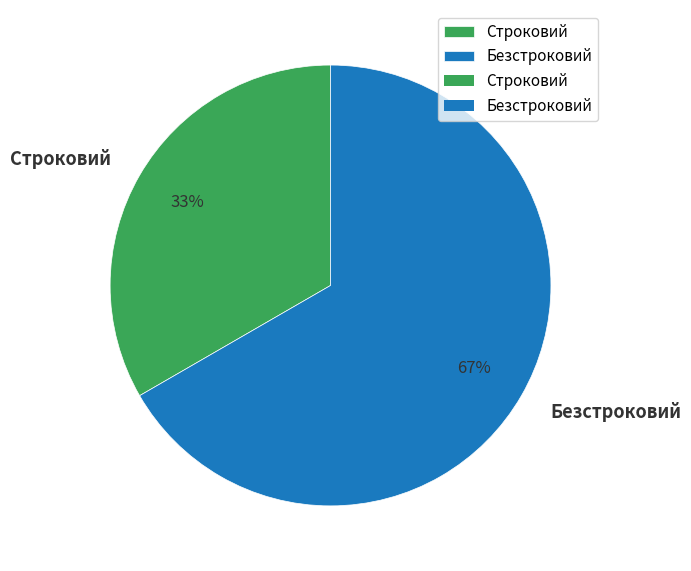

Rank the categories by value from highest to lowest.

Безстроковий, Строковий